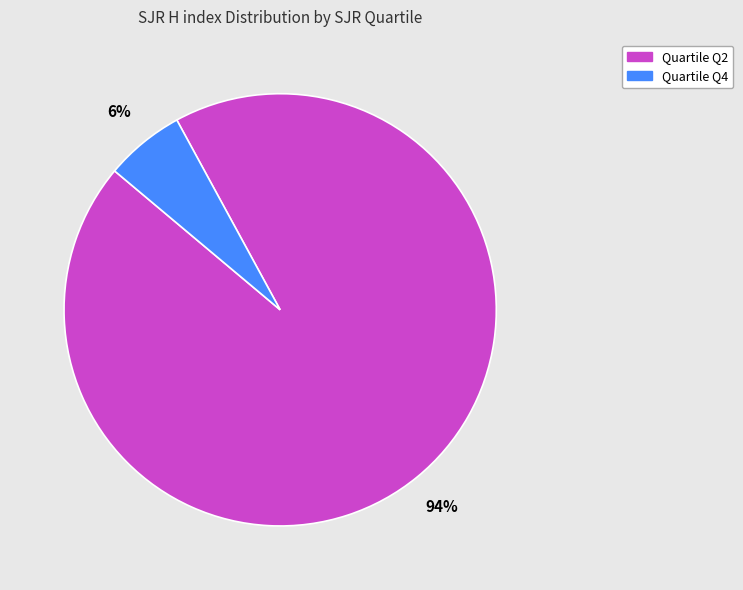

Count the number of slices in the pie.

2